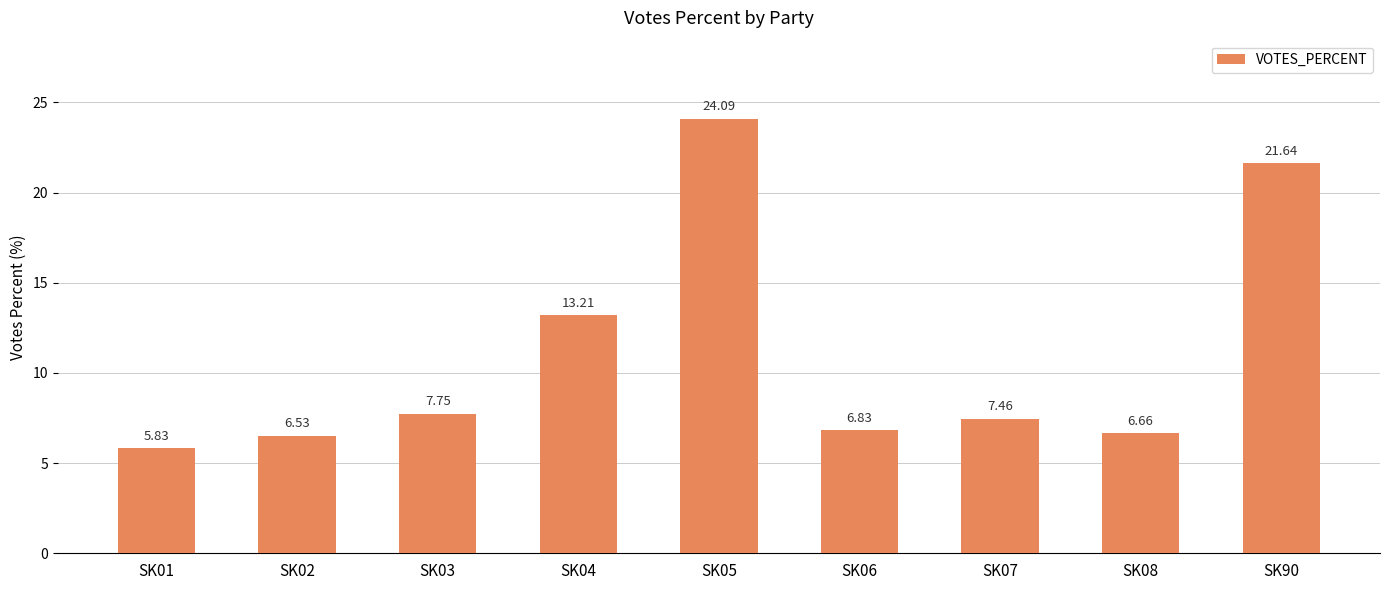

List the labels in order of value, smallest first.

SK01, SK02, SK08, SK06, SK07, SK03, SK04, SK90, SK05